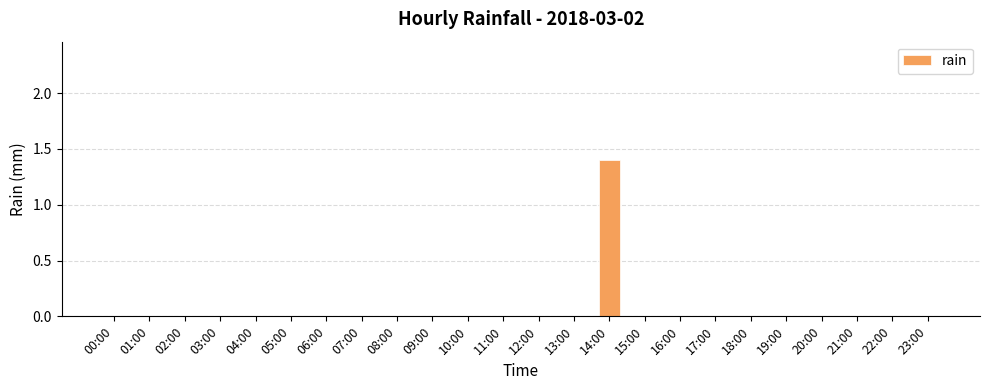

The value at 16:00 is 0.0. True or false?

True